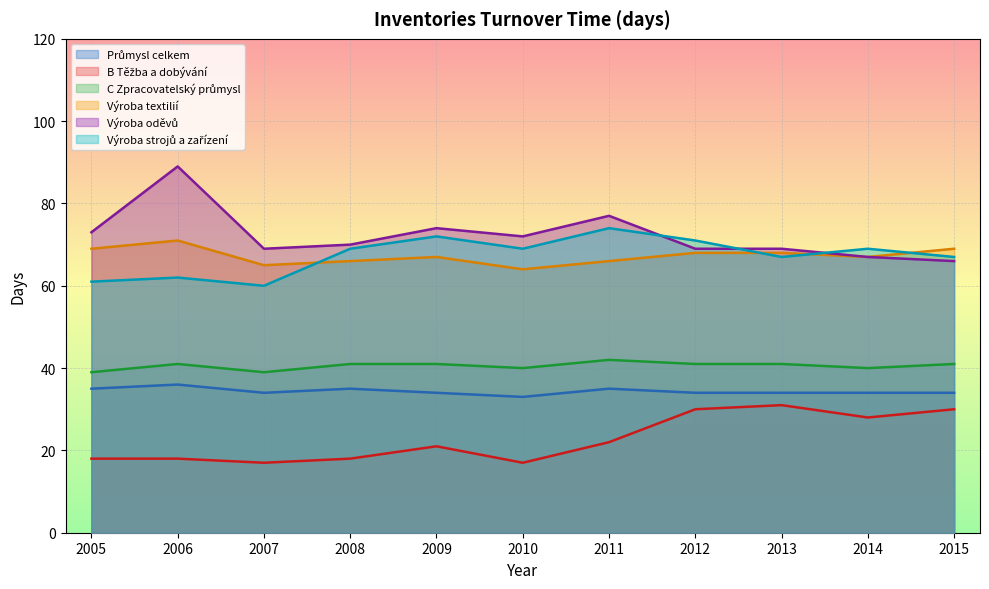

What is the value of the Výroba textilií point at the 10th from the left?

67